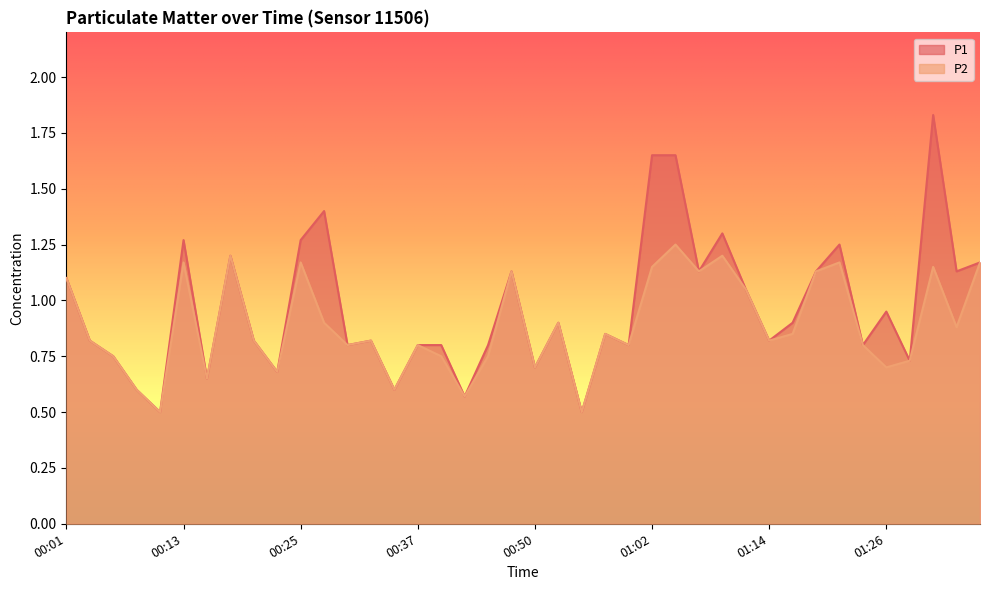

True or false: P2 and P1 intersect in this chart.

False